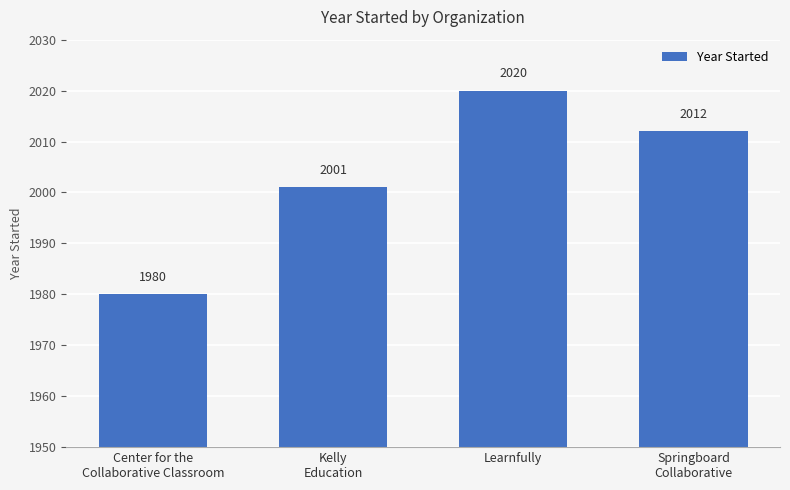

Read the value at Learnfully.

2020